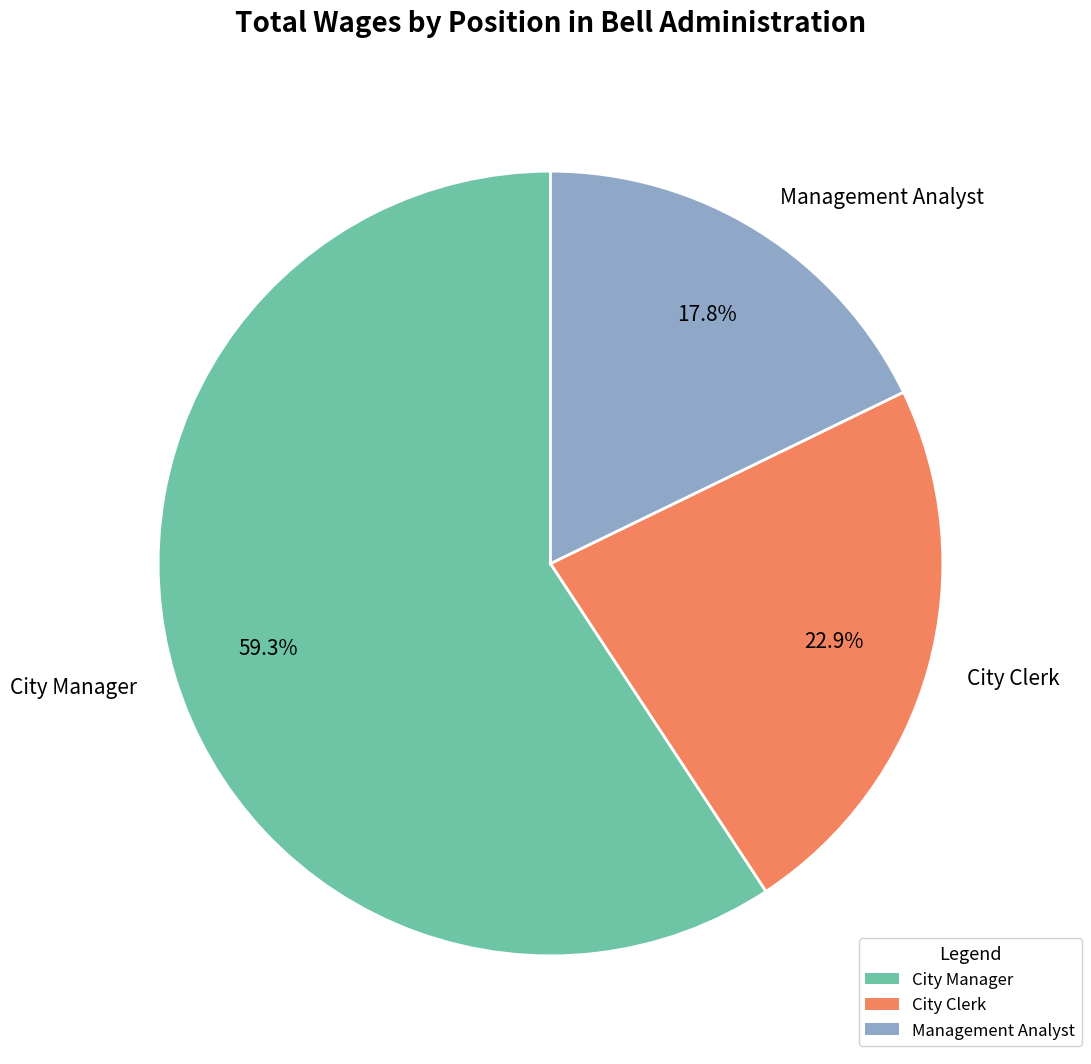

True or false: Management Analyst accounts for 18% of the total.

True